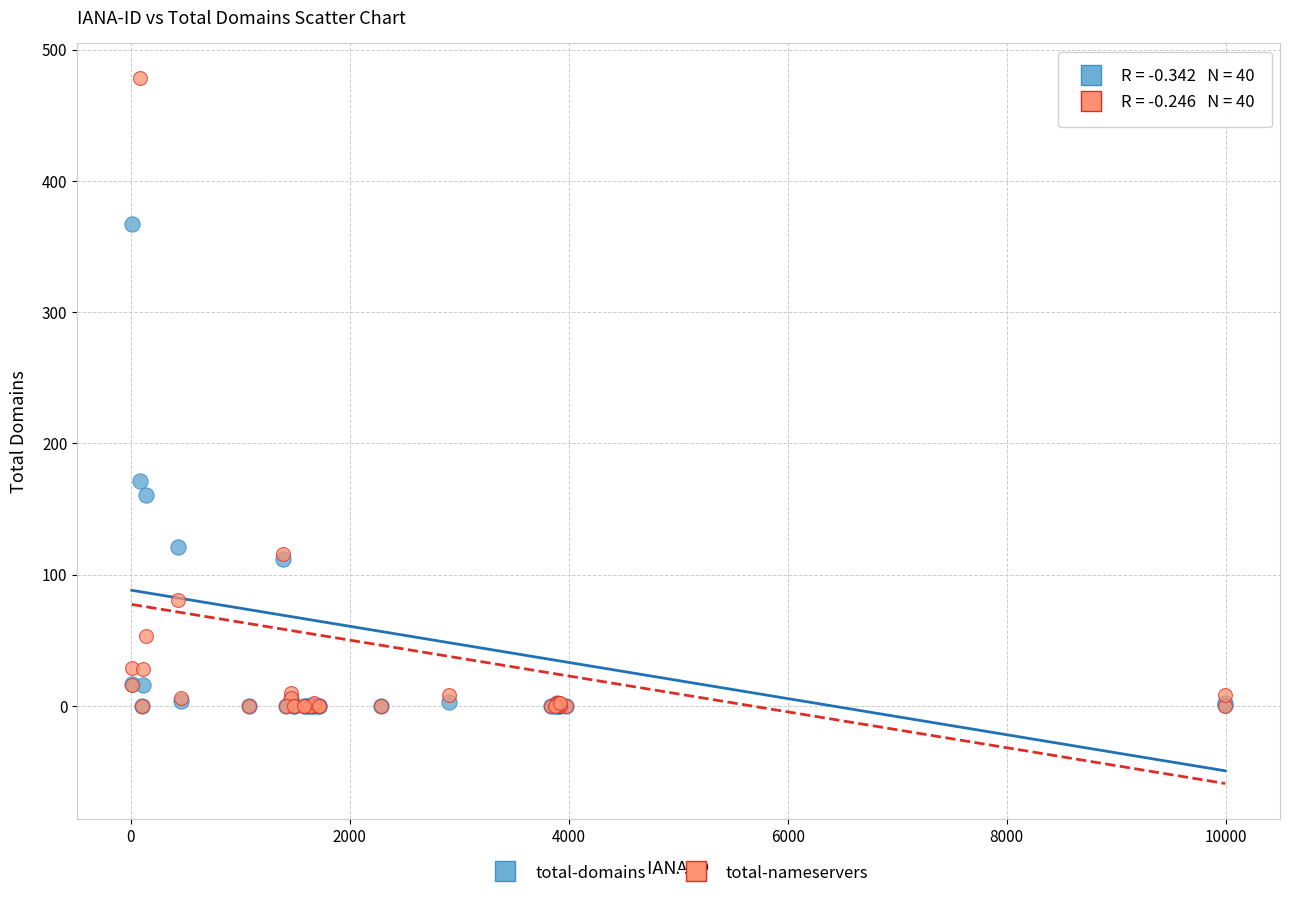

Across all series, what Y value is closest to 239?

171